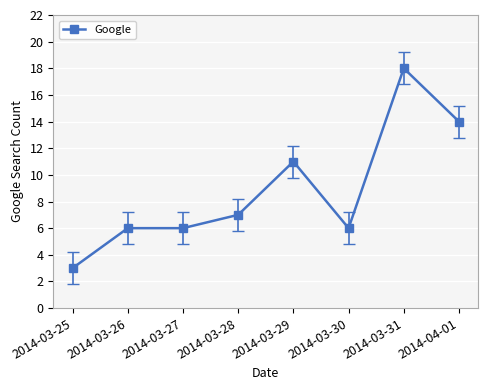

Approximately how many times larger is the value at 2014-03-30 compared to 2014-03-31?

0.3